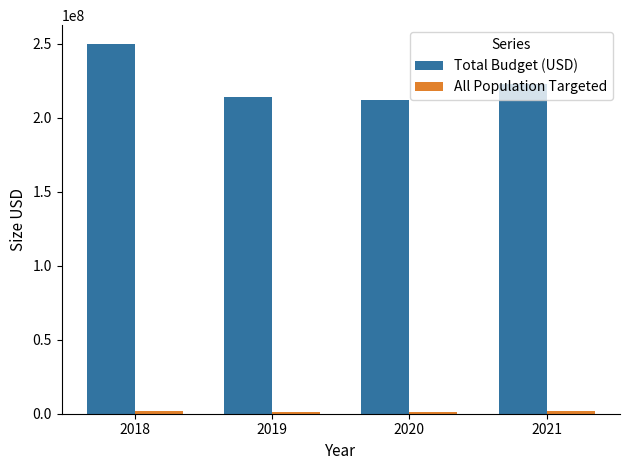

What is the greatest value displayed?

250000000.0